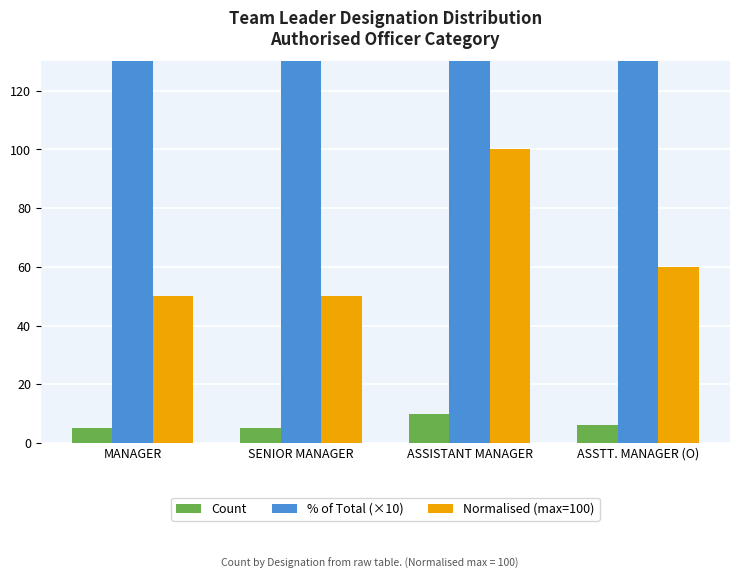

True or false: % of Total (×10) has a value of 560 at ASSISTANT MANAGER.

False